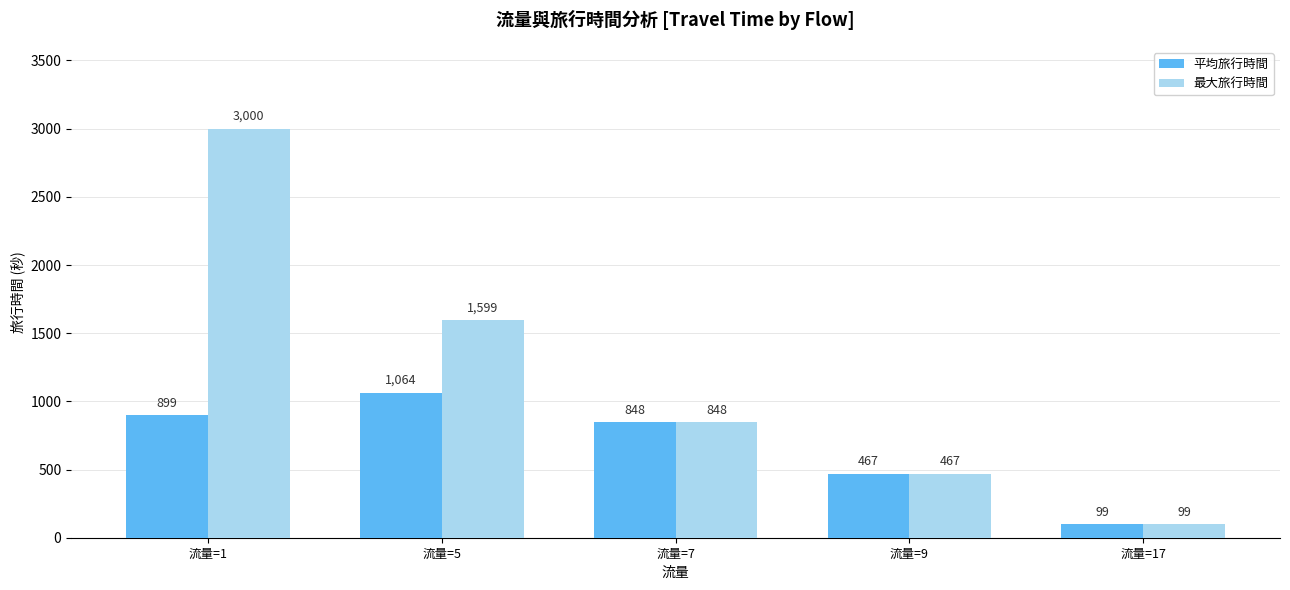

Reading right to left, extract all data points from this chart.

平均旅行時間: 流量=17=99	流量=9=467	流量=7=848	流量=5=1064	流量=1=899
最大旅行時間: 流量=17=99	流量=9=467	流量=7=848	流量=5=1599	流量=1=3000